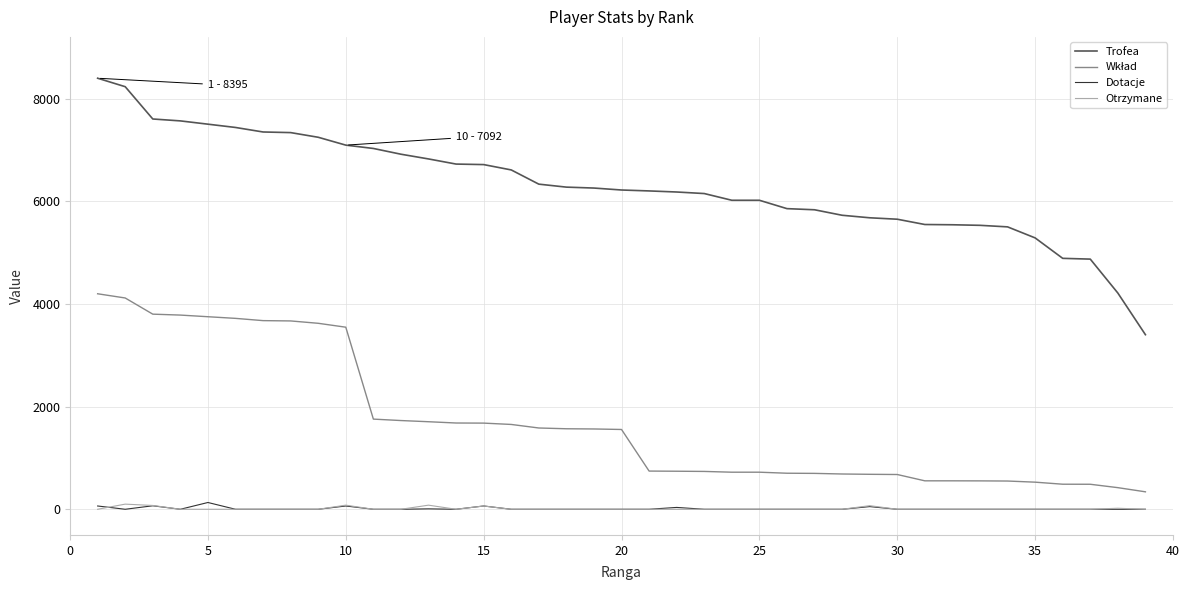

What is the highest value of the Trofea series?

8395